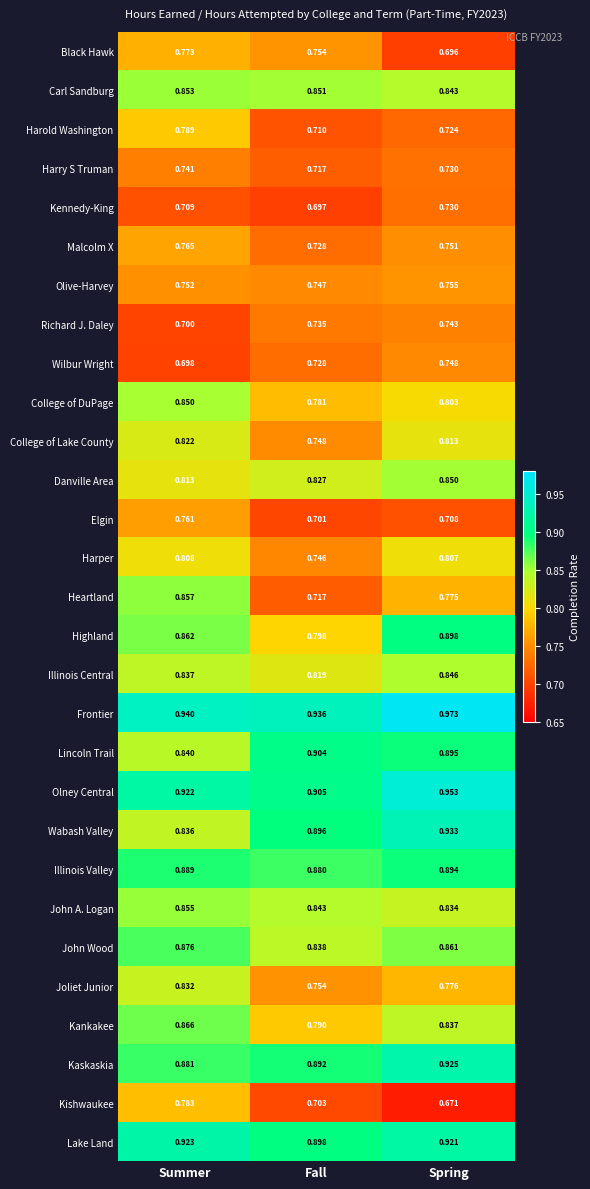

Which category has the highest value in the Kaskaskia series?

Spring